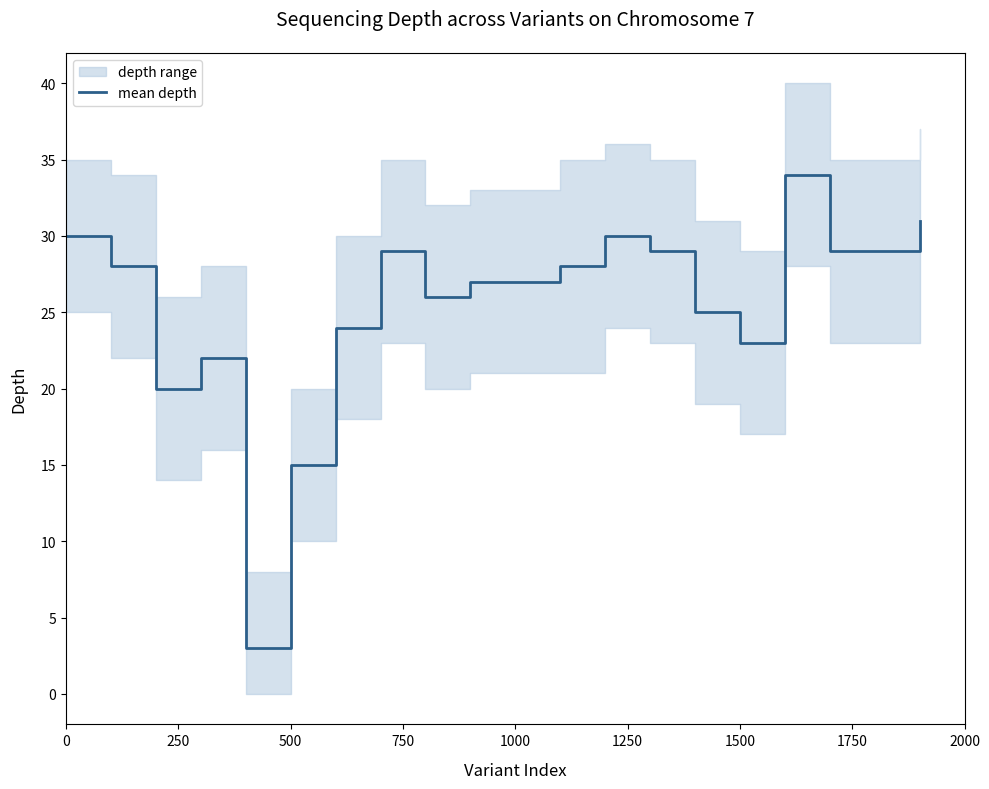

Is this an area chart (filled region under the line)?

No